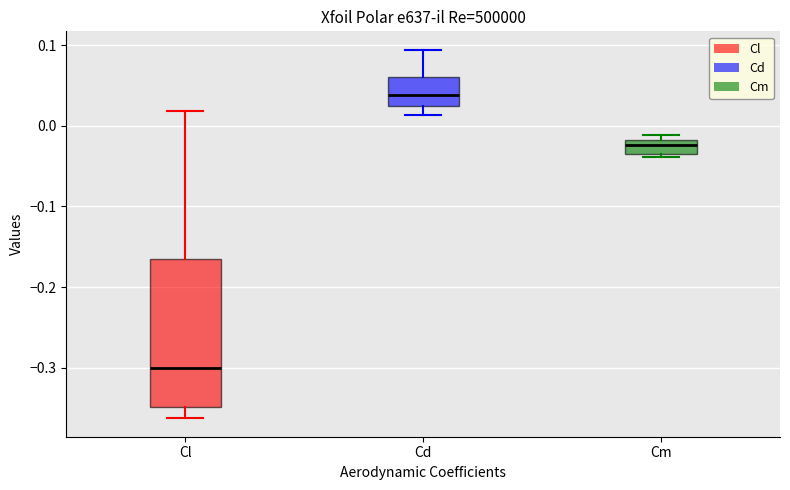

Which box's median line is the lowest?

Cl